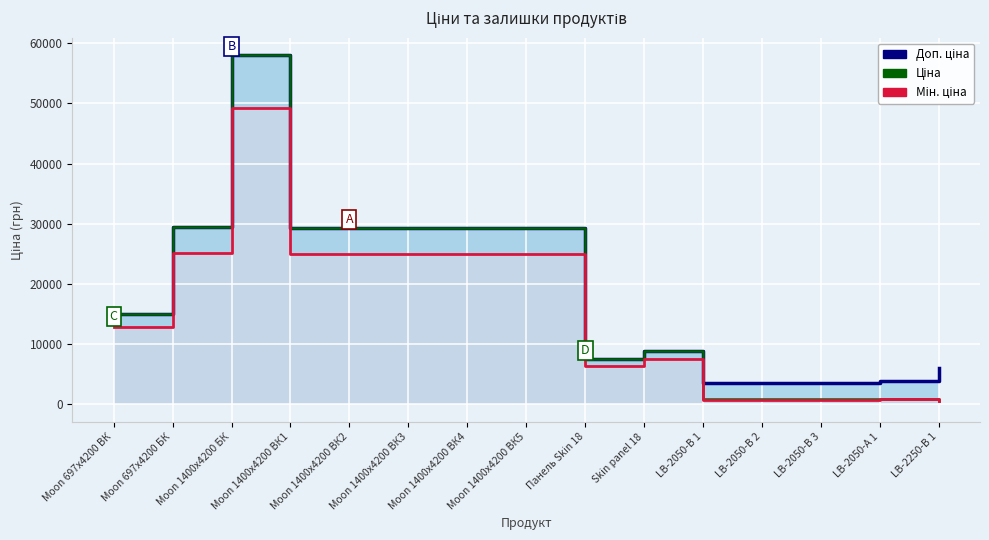

Which series has the largest range (max minus min)?

Ціна